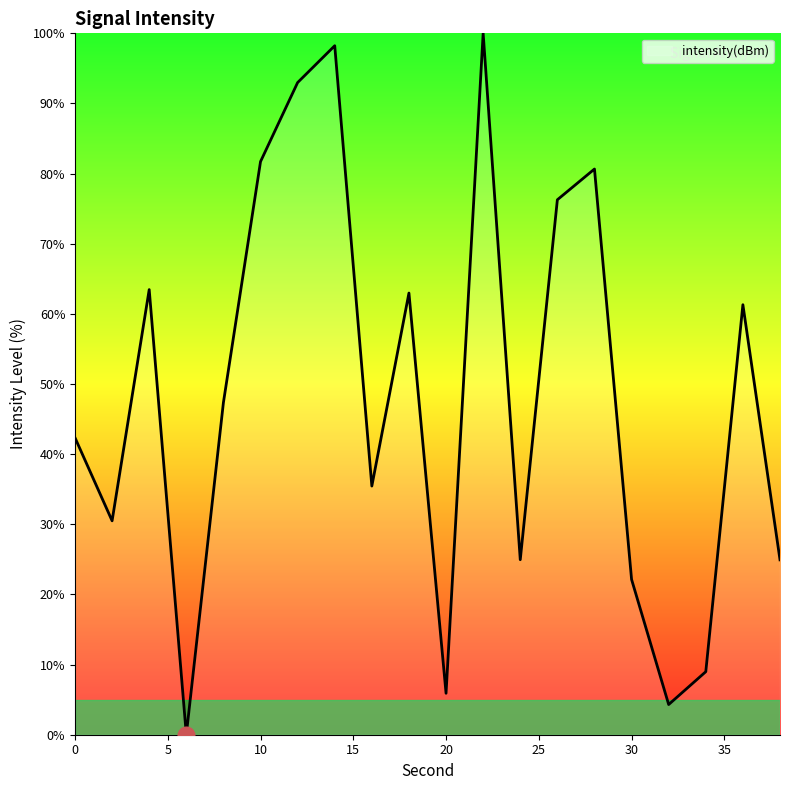

What is the difference between the maximum and minimum values?

100.0